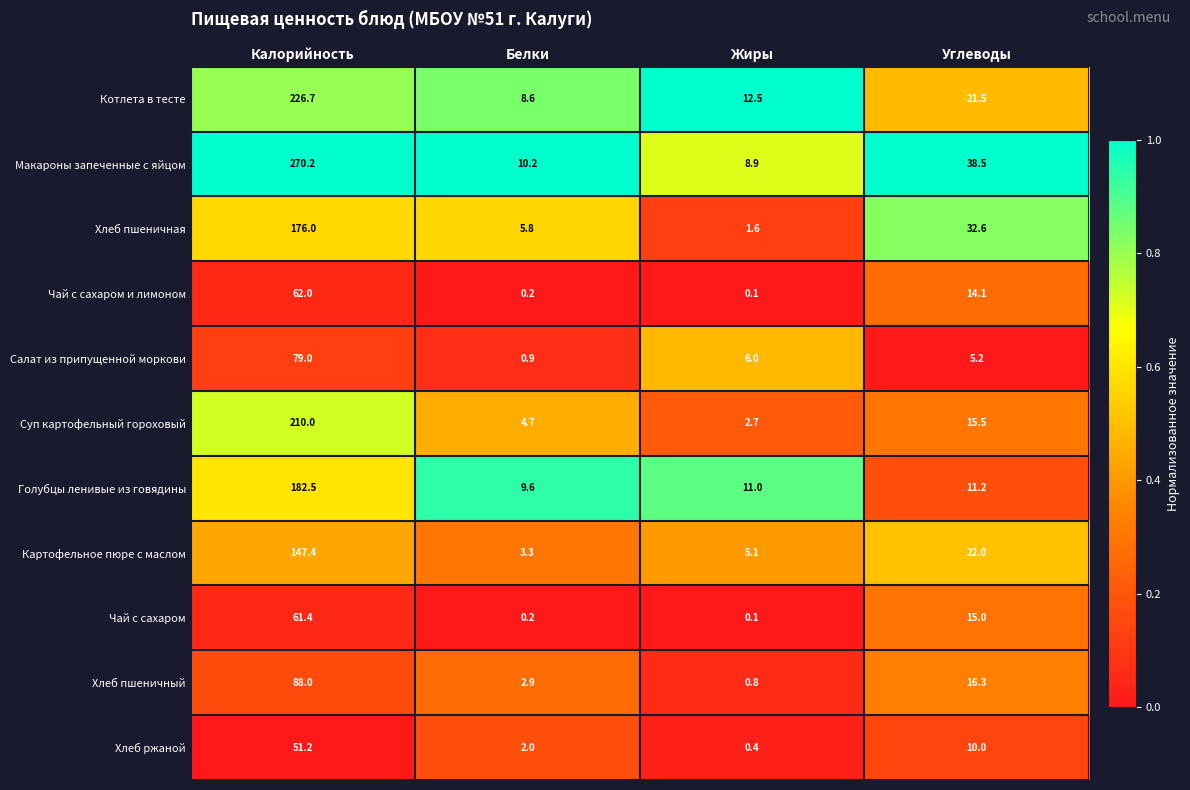

At which label is Макароны запеченные с яйцом closest to 139?

Углеводы